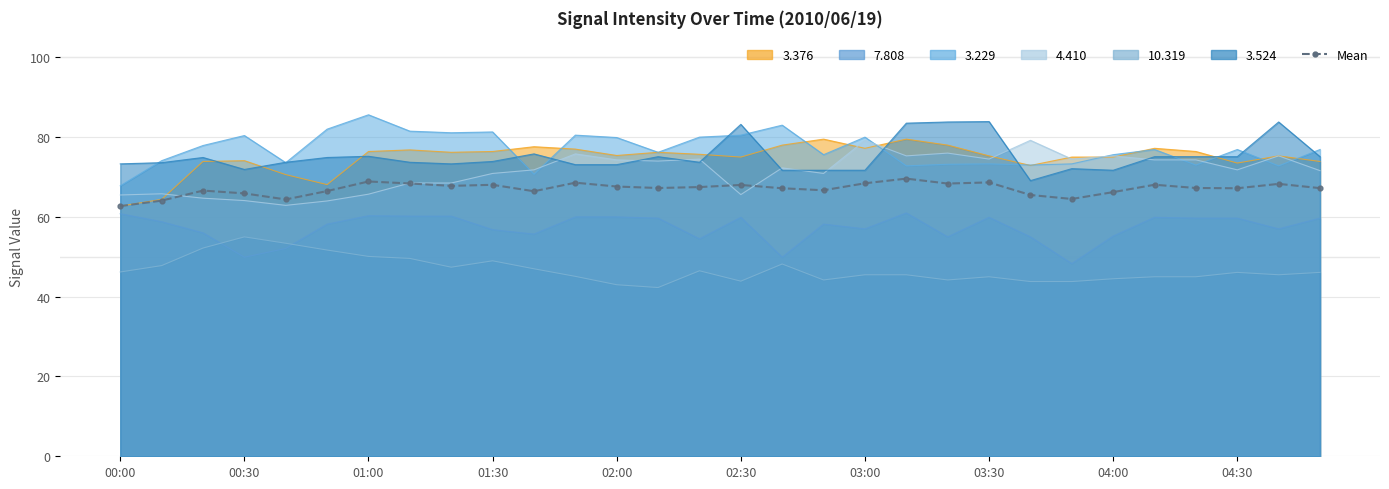

True or false: the data has more than 0 interior local peaks.

True